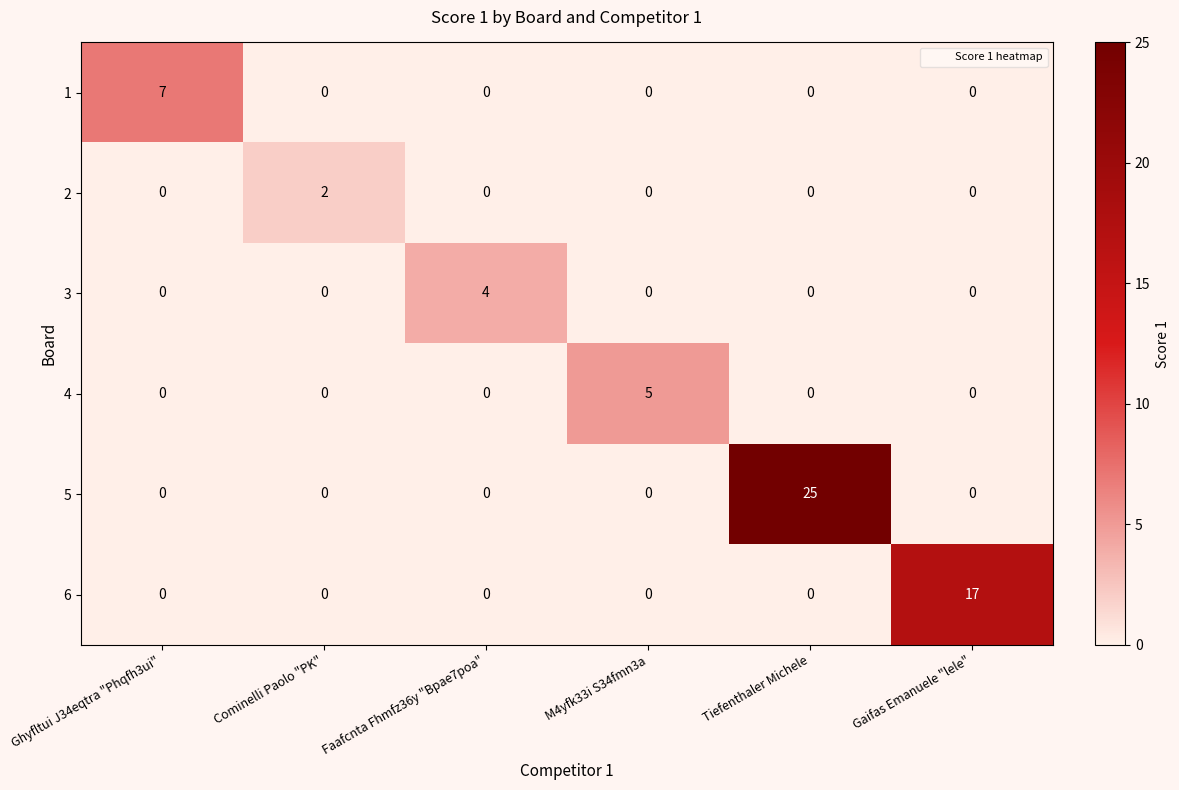

Which label corresponds to the largest value in the chart?

Tiefenthaler Michele